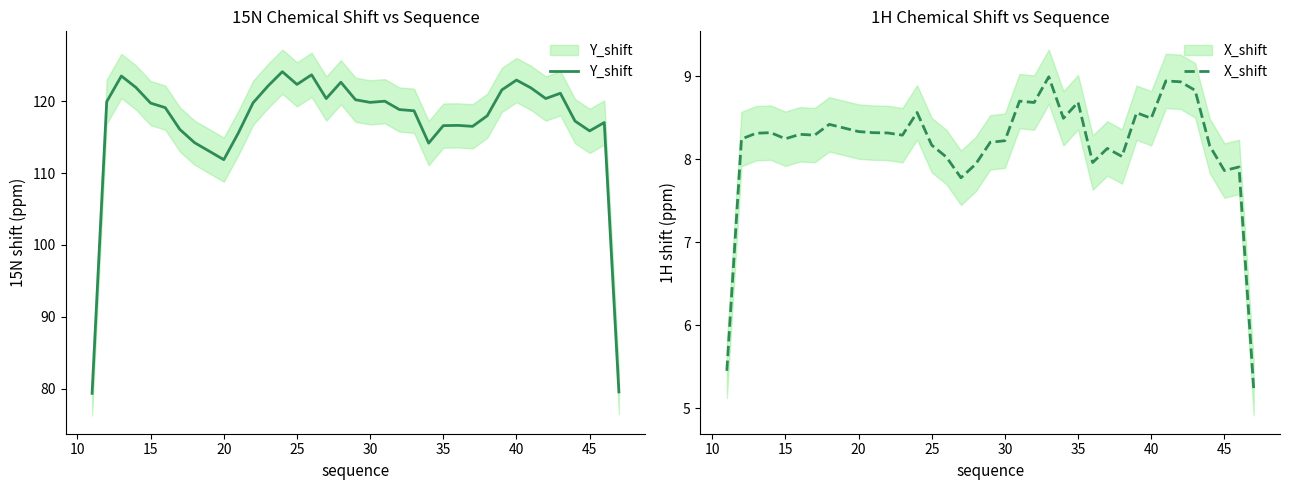

What is the greatest value displayed?

124.1